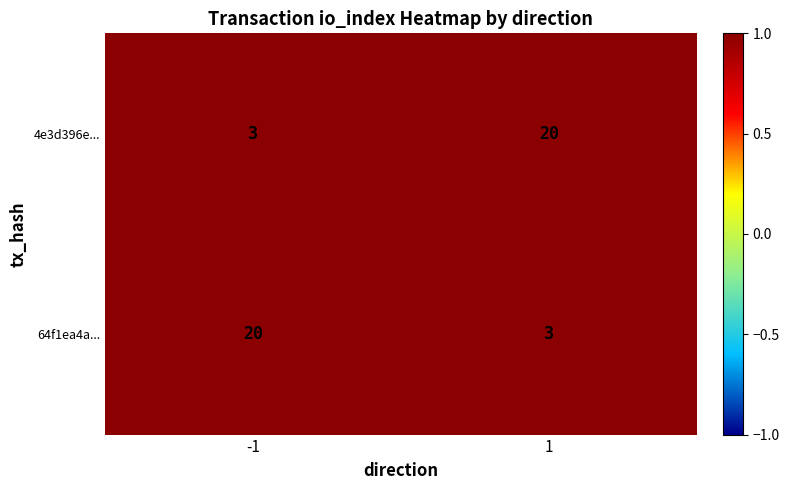

What is the sum of all 4e3d396e... values?

23